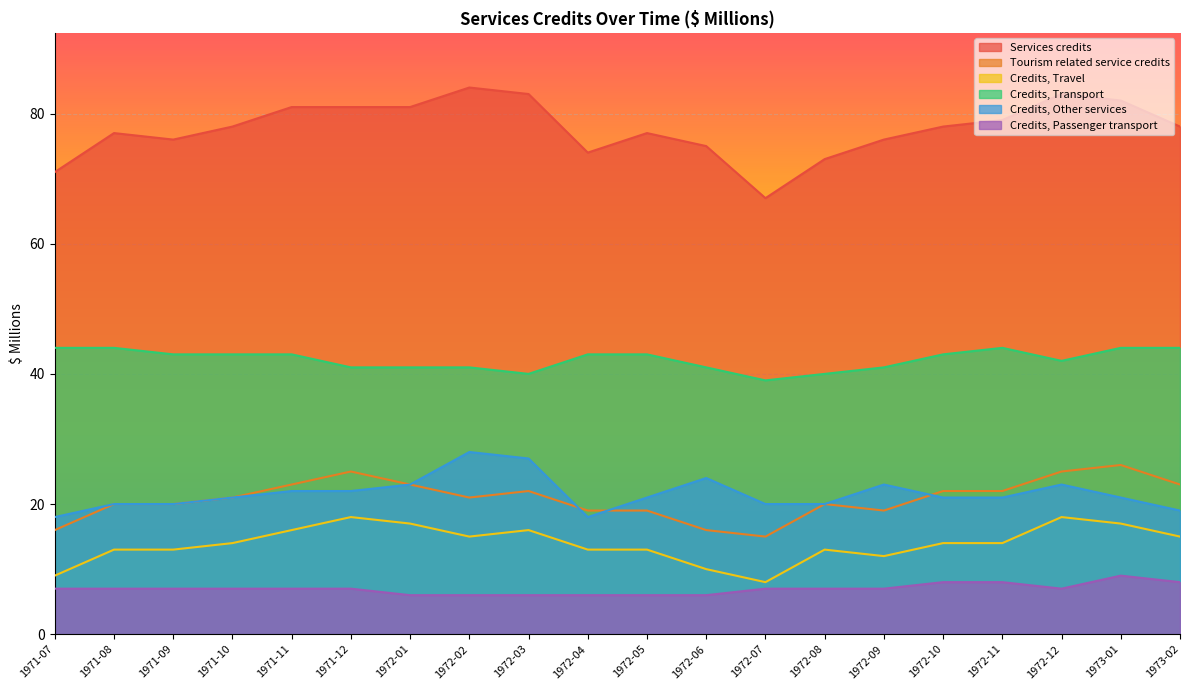

What is the value of the Credits, Other services point at the 10th from the left?

18